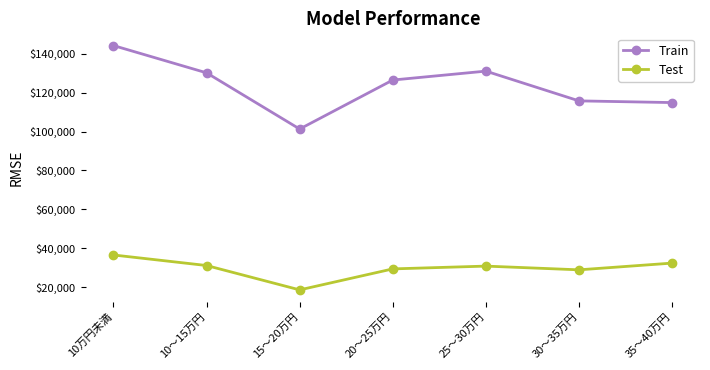

At 25～30万円, list the series in order from smallest to largest.

Test, Train